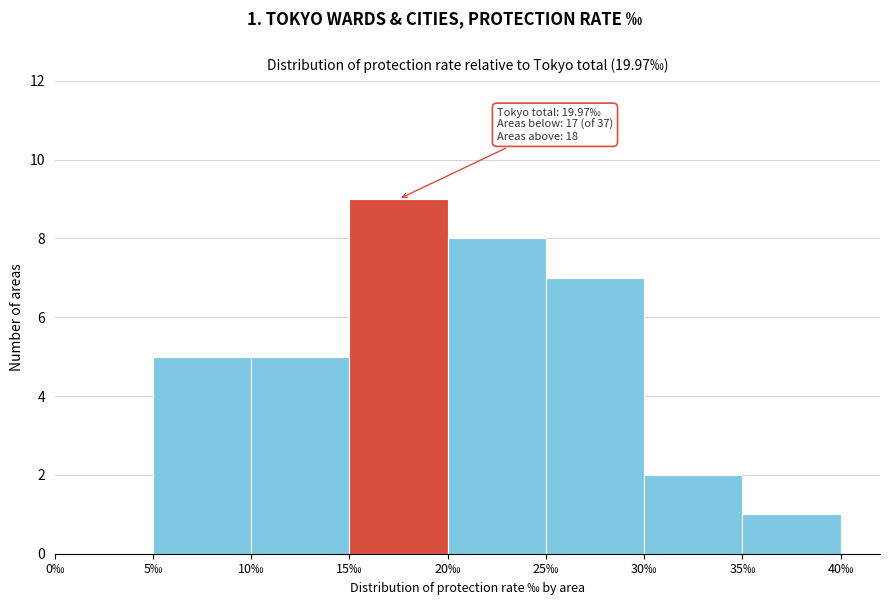

Which range on the x-axis has the tallest bar?

15 to 20